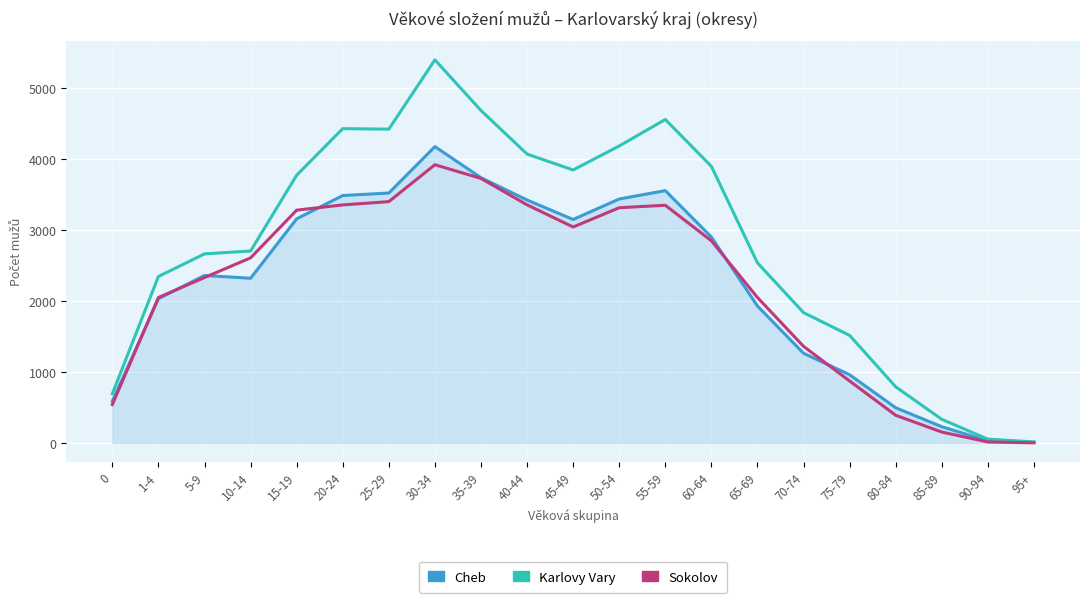

Between 50-54 and 65-69, which series saw the biggest shift?

Karlovy Vary